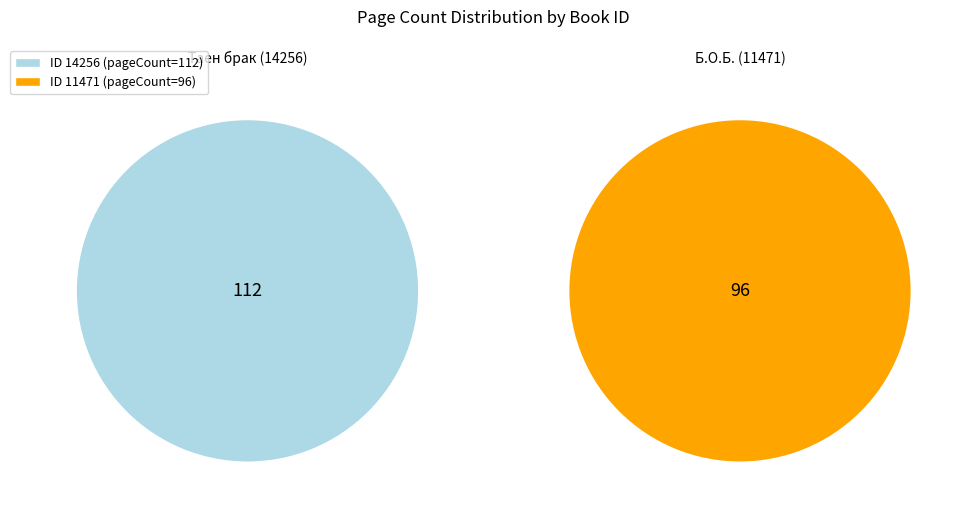

What is the change in value from 14256 to 11471?

-16